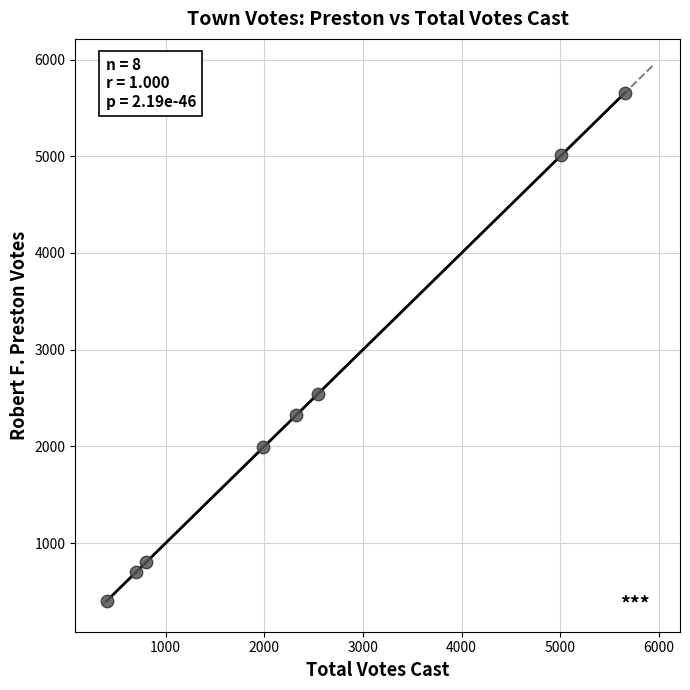

What Y value in the scatter plot is closest to 3027?

2546